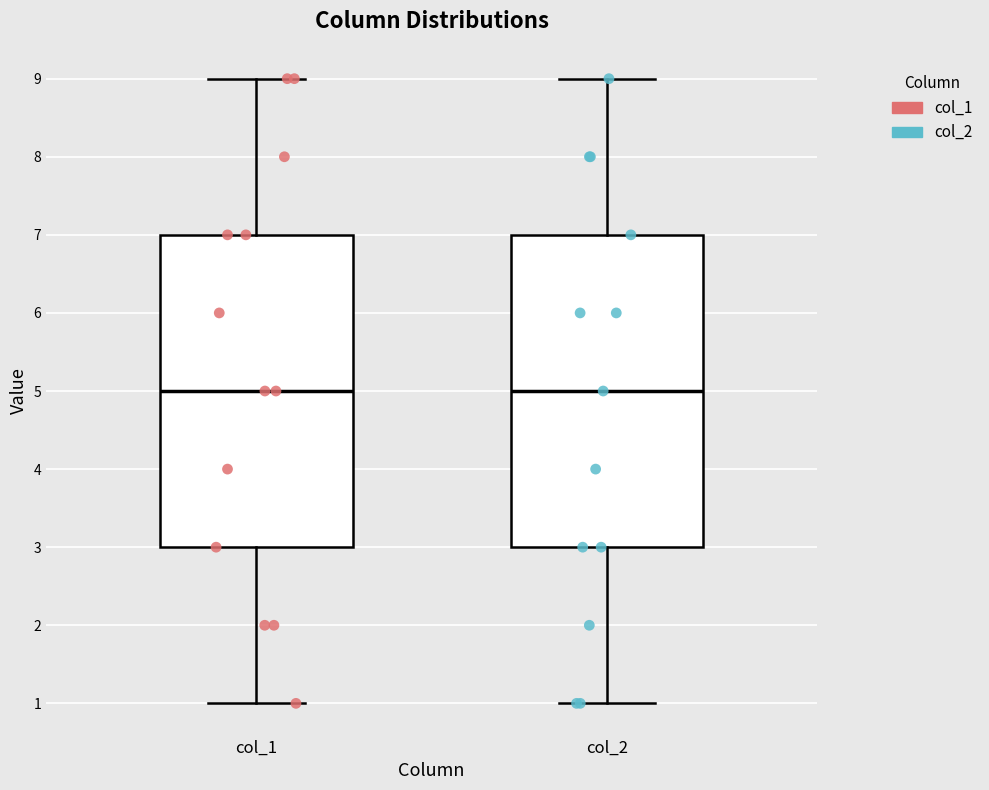

Reading left to right, transcribe this box plot: for each box, give where its median line is, the range the box spans, and where its two whiskers end, as read against the y-axis. The values are not printed on the chart, so give them approximately, as read against the axis.

col_1: median 5, box 3 to 7, whiskers 1 to 9
col_2: median 5, box 3 to 7, whiskers 1 to 9